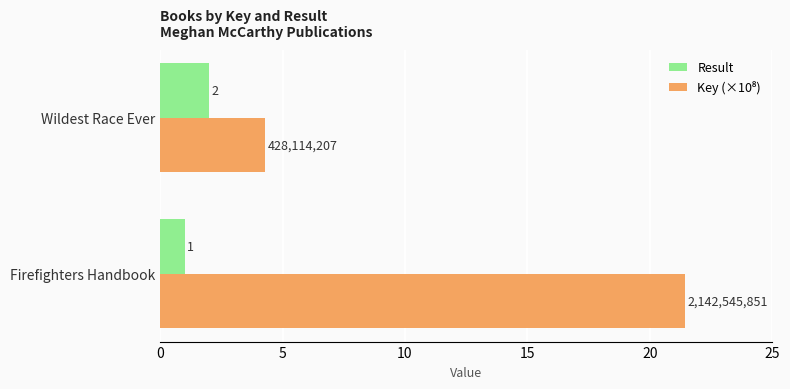

At which category is the sum across all series the highest?

Firefighters Handbook